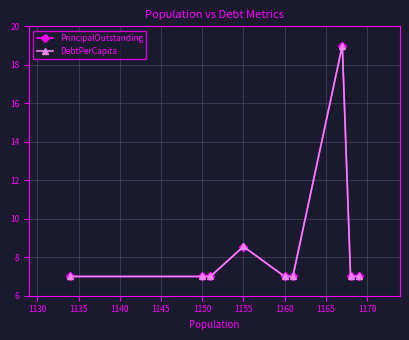

How many interior local peaks does the PrincipalOutstanding series have?

2